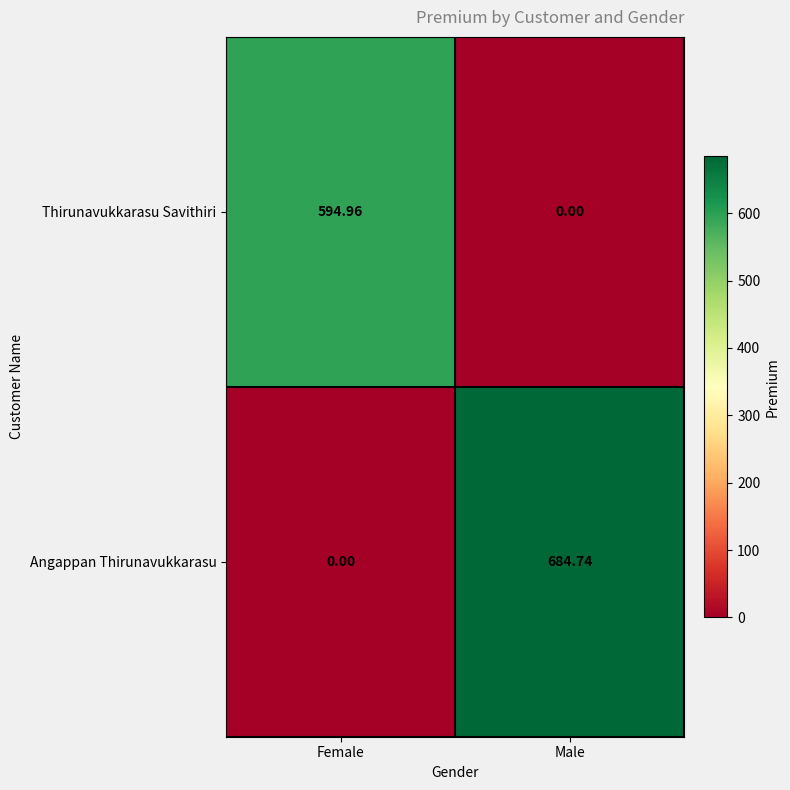

At which label does Angappan Thirunavukkarasu reach its minimum?

Female